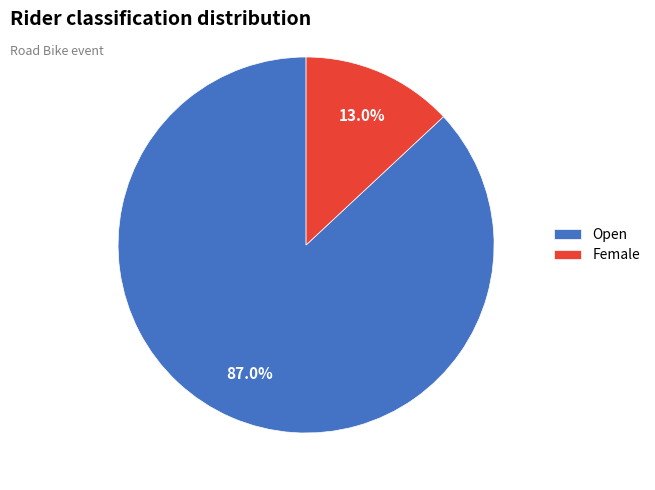

The Female slice represents 13% of the pie. True or false?

True